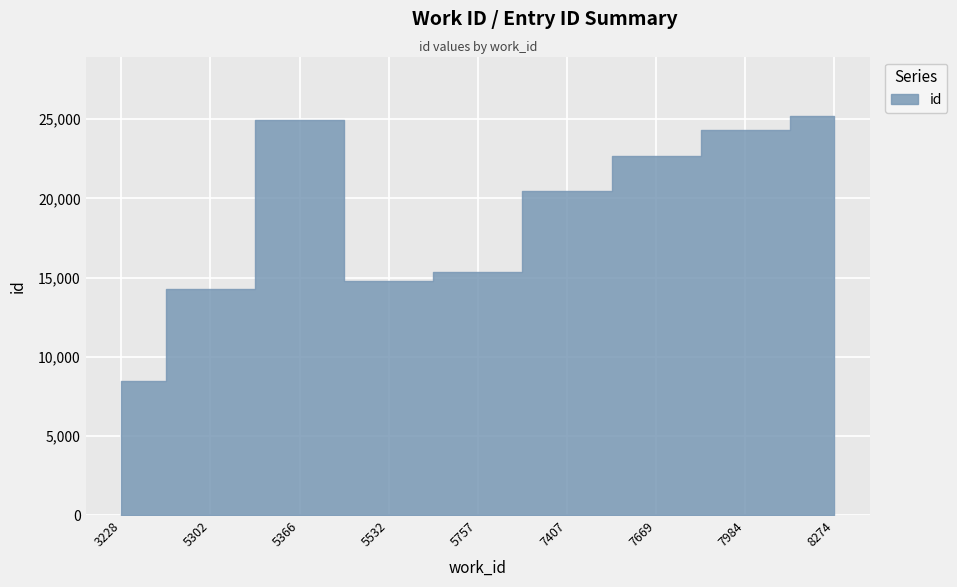

How many data points are less than 20476?

4